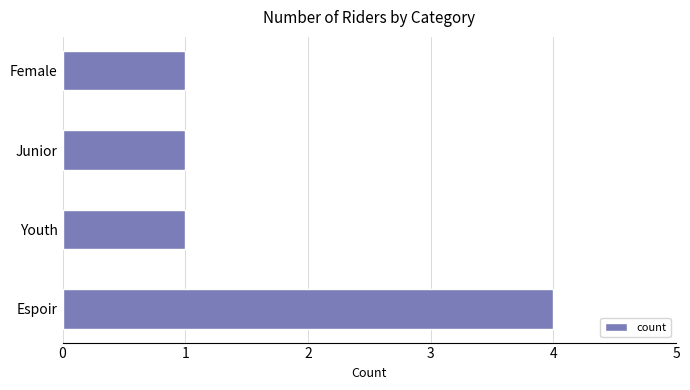

Are the bars horizontal?

Yes